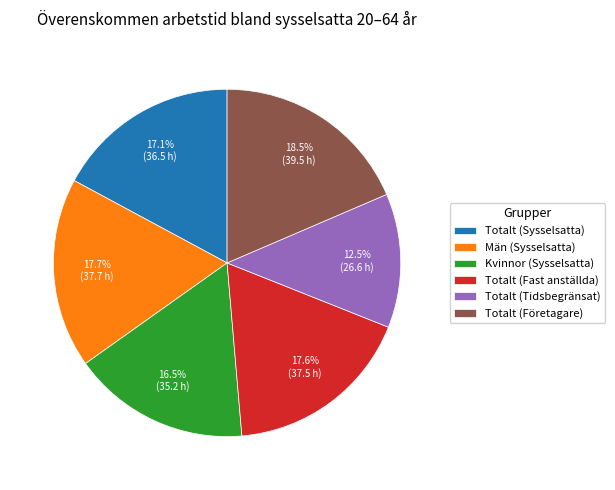

Count the number of slices in the pie.

6